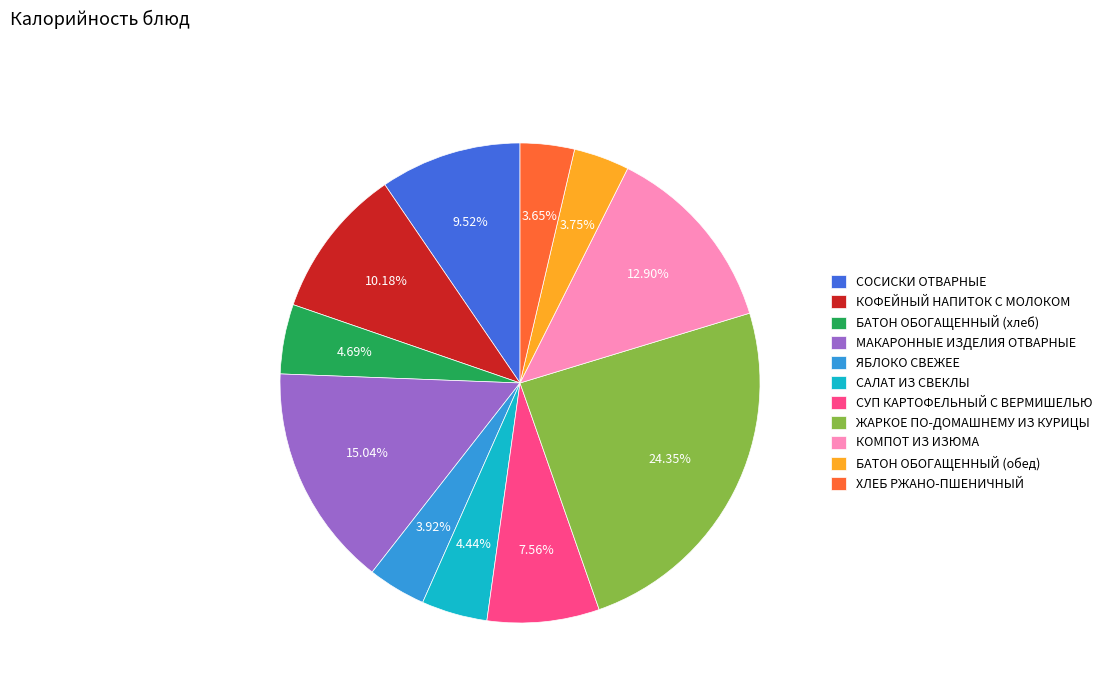

Count the number of slices in the pie.

11